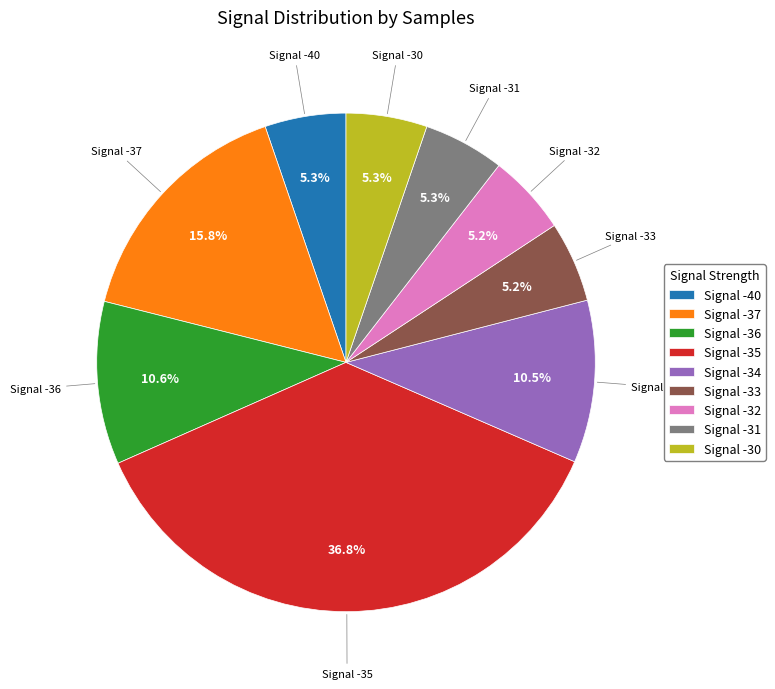

Combined, do Signal -32 and Signal -34 account for over 50%?

No